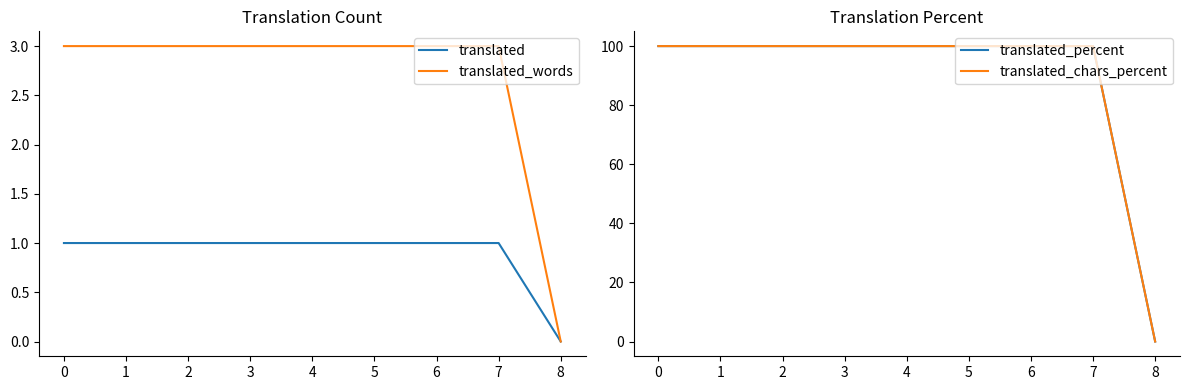

Reading right to left, what are all the values shown in this chart?

translated: 0	1	1	1	1	1	1	1	1
translated_words: 0	3	3	3	3	3	3	3	3
translated_percent: 0	100	100	100	100	100	100	100	100
translated_chars_percent: 0	100	100	100	100	100	100	100	100